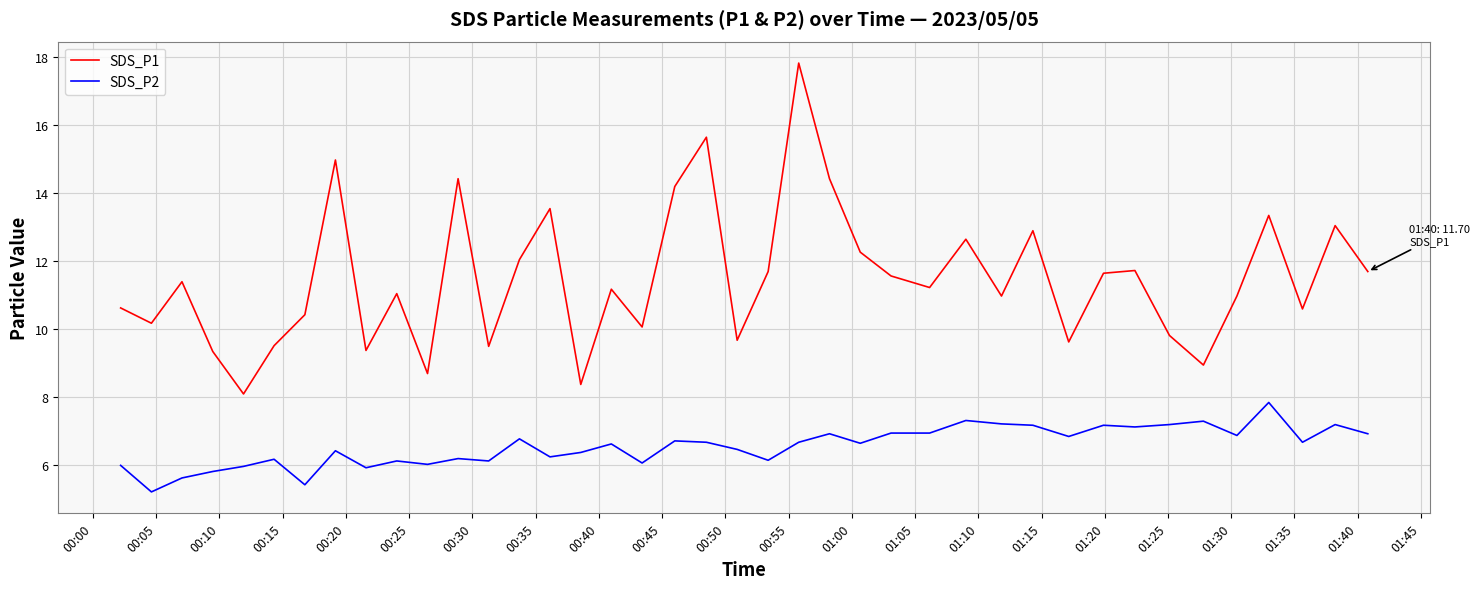

Which series has the largest range (max minus min)?

SDS_P1